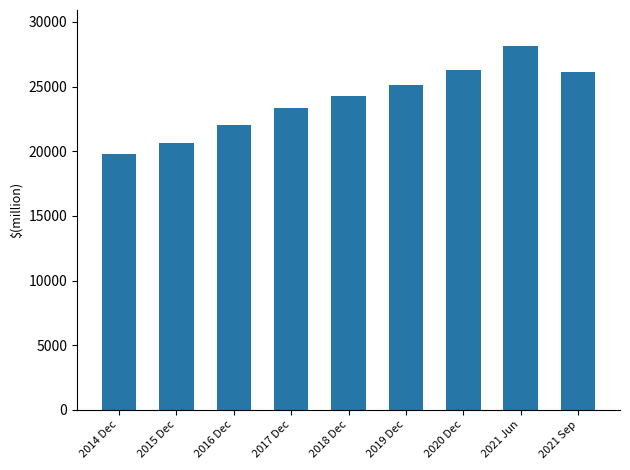

Which category has the lowest value across all series?

2014 Dec